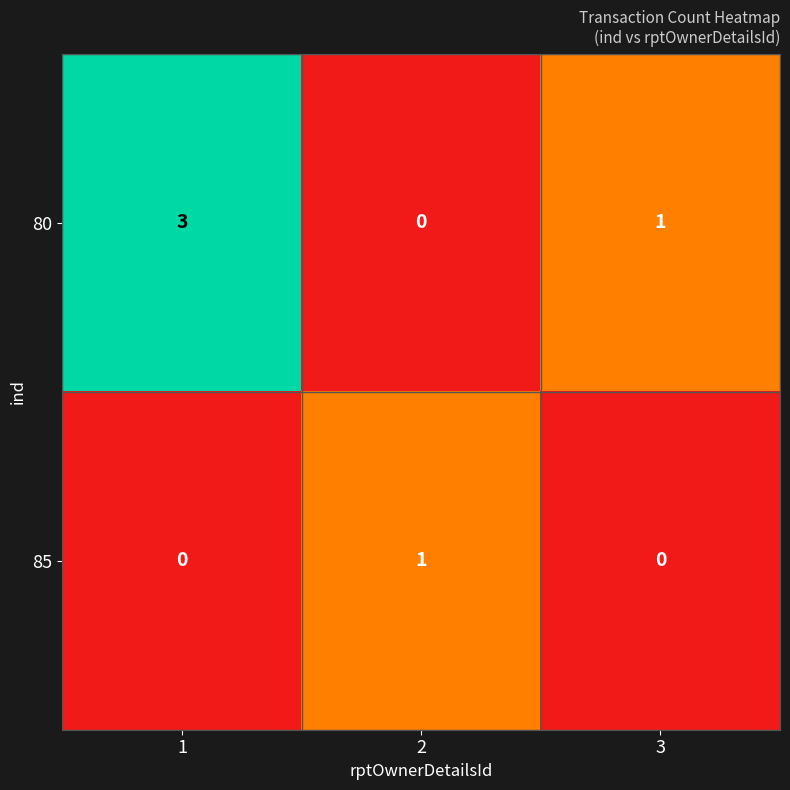

At 2, list the series in order from smallest to largest.

80, 85